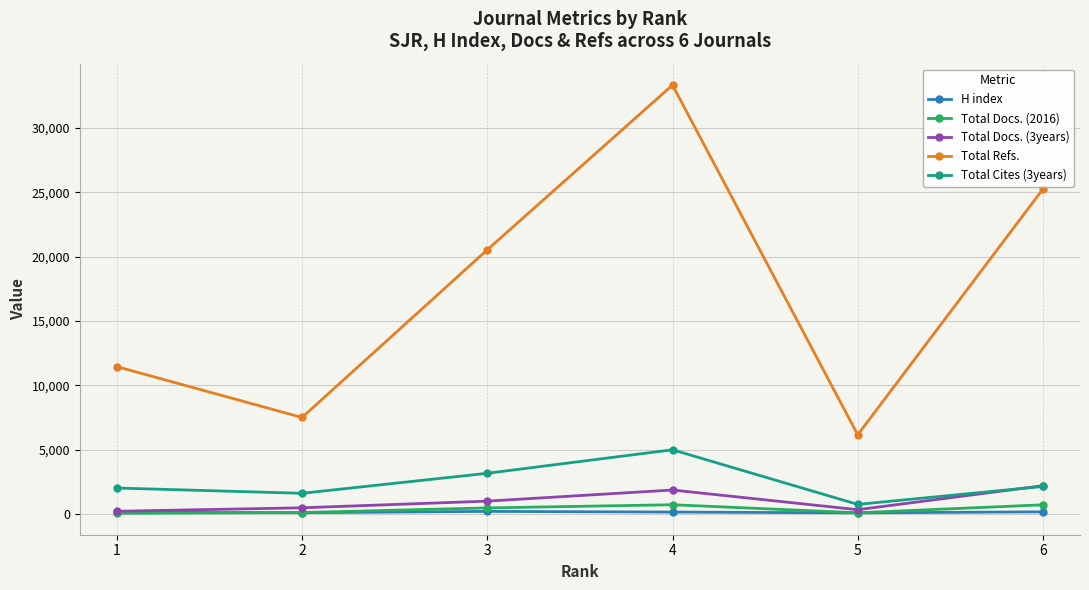

Rank the categories by Total Refs. value from lowest to highest.

5, 2, 1, 3, 6, 4